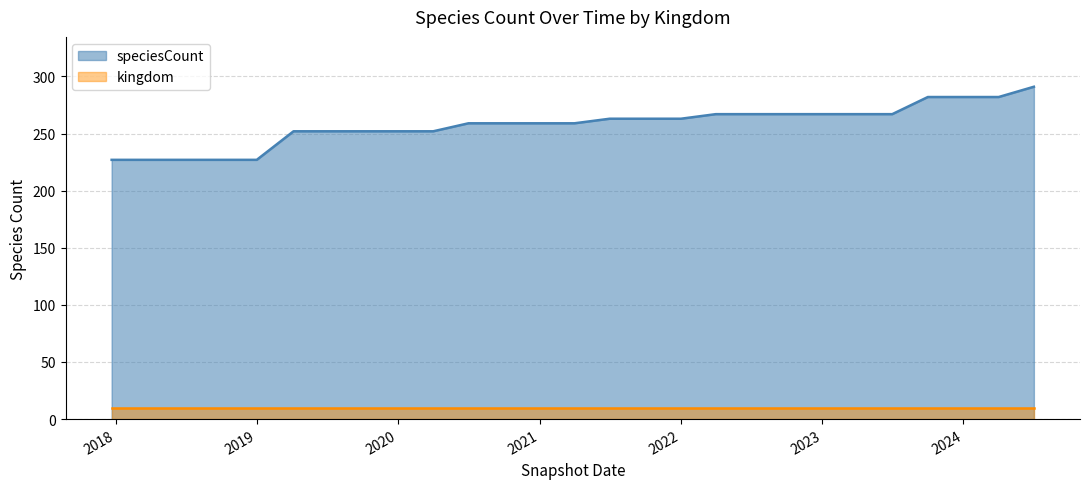

Which series has the largest total across all categories?

speciesCount